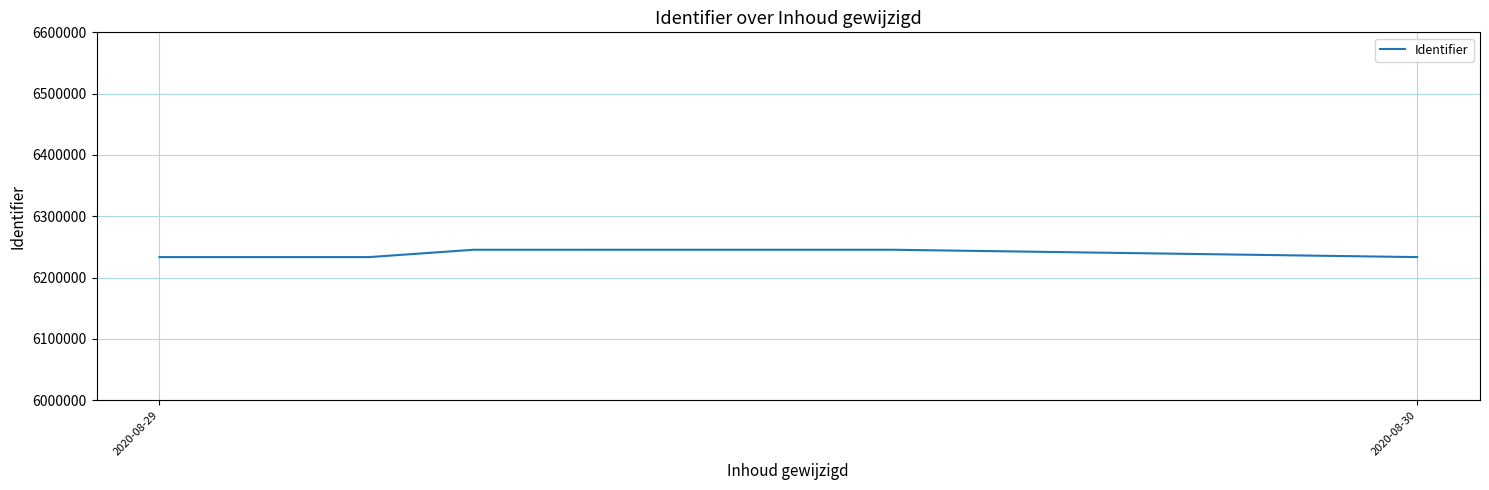

What is the smallest value displayed?

6233360